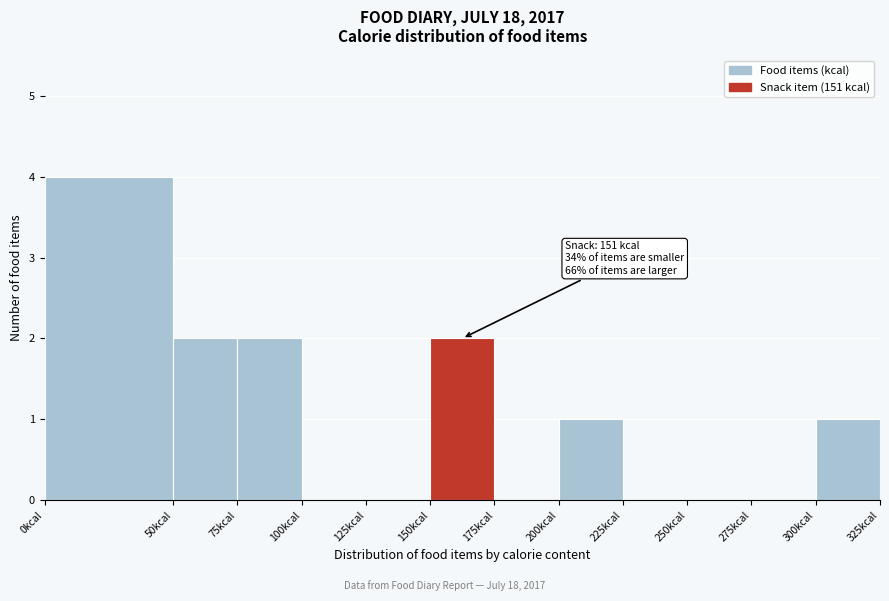

Over which range of the x-axis is the bar tallest?

0 to 50